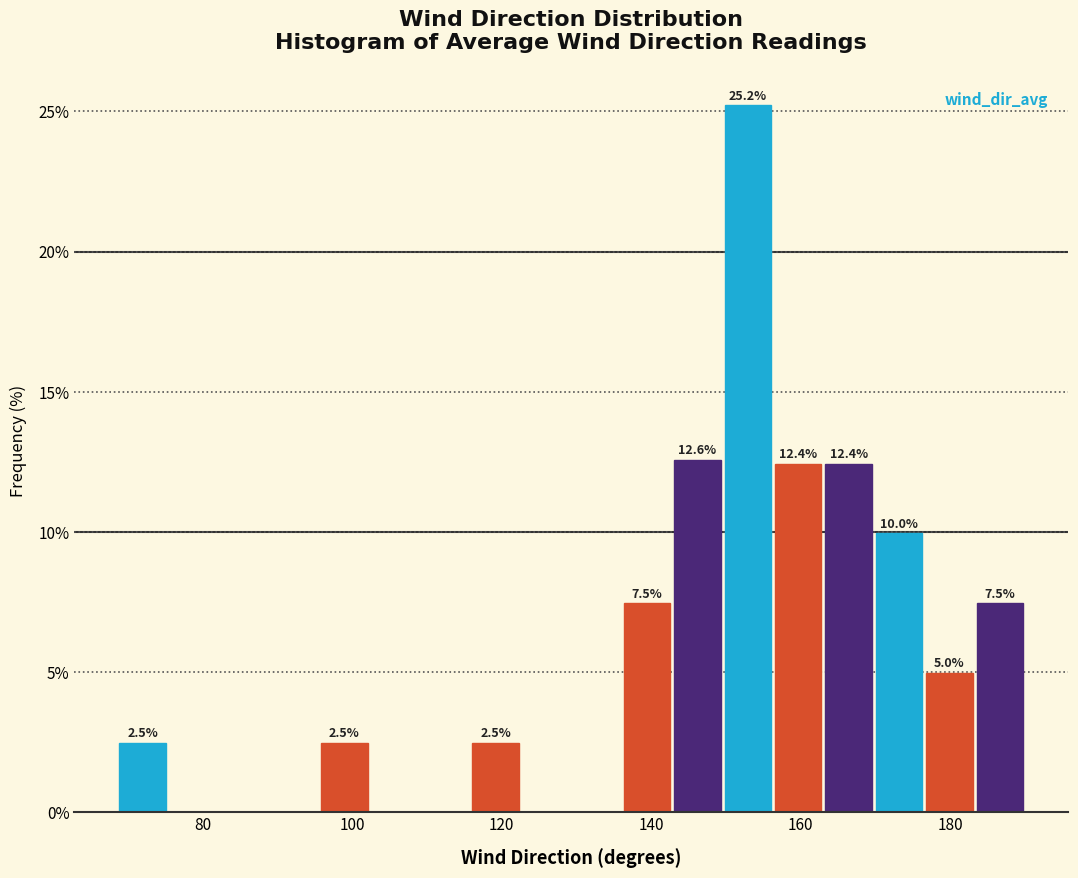

Around what value on the x-axis is the tallest bar? Give the approximate position of its centre, as read against the axis.

152